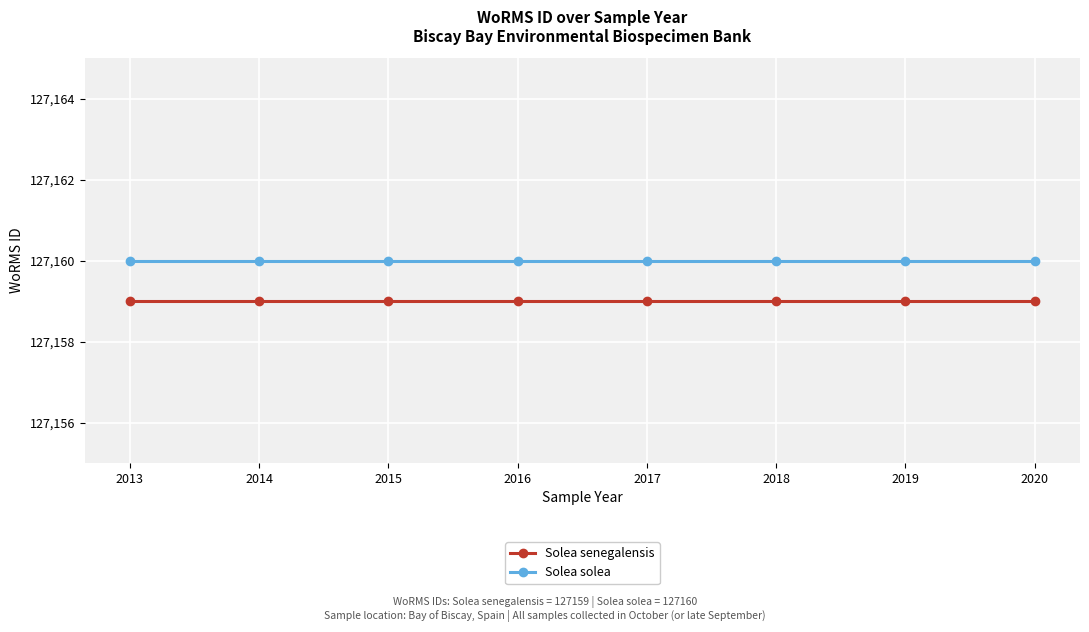

What is the value of the Solea solea point at the 1st from the left?

127160